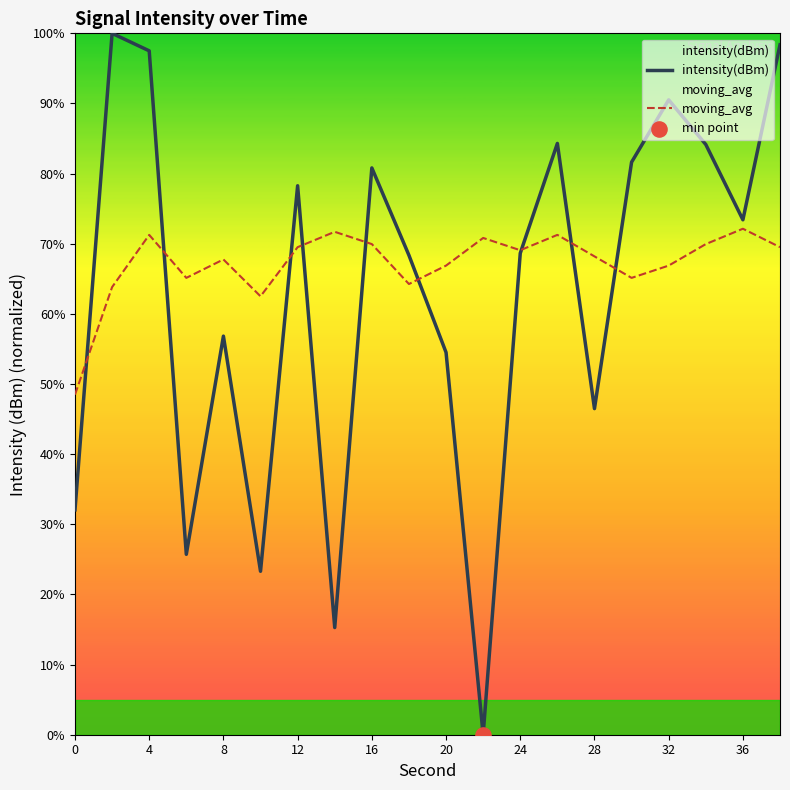

Which series has the largest total across all categories?

moving_avg